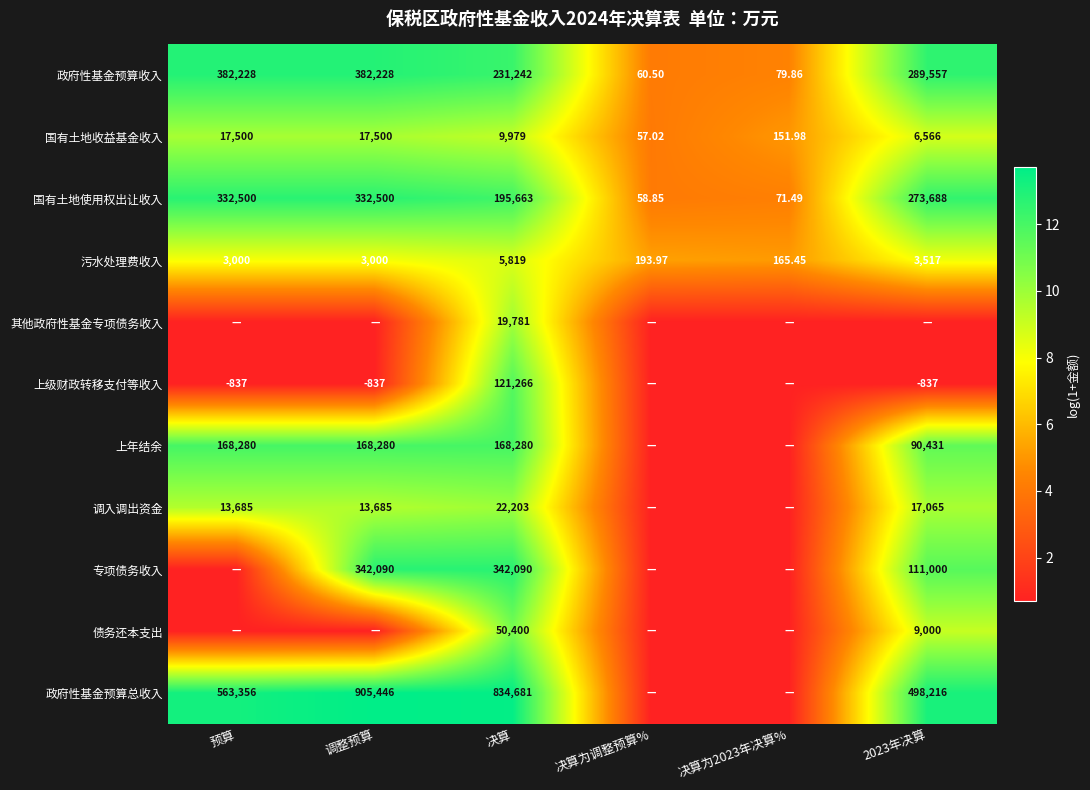

At which label does 国有土地收益基金收入 reach its minimum?

决算为调整预算%